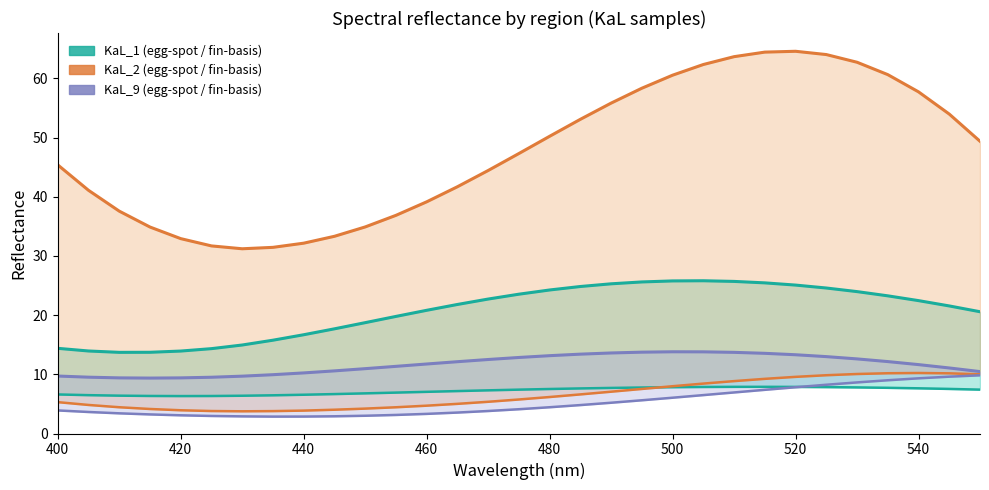

What is the average value of the KaL_9_egg-spot series?

5.2